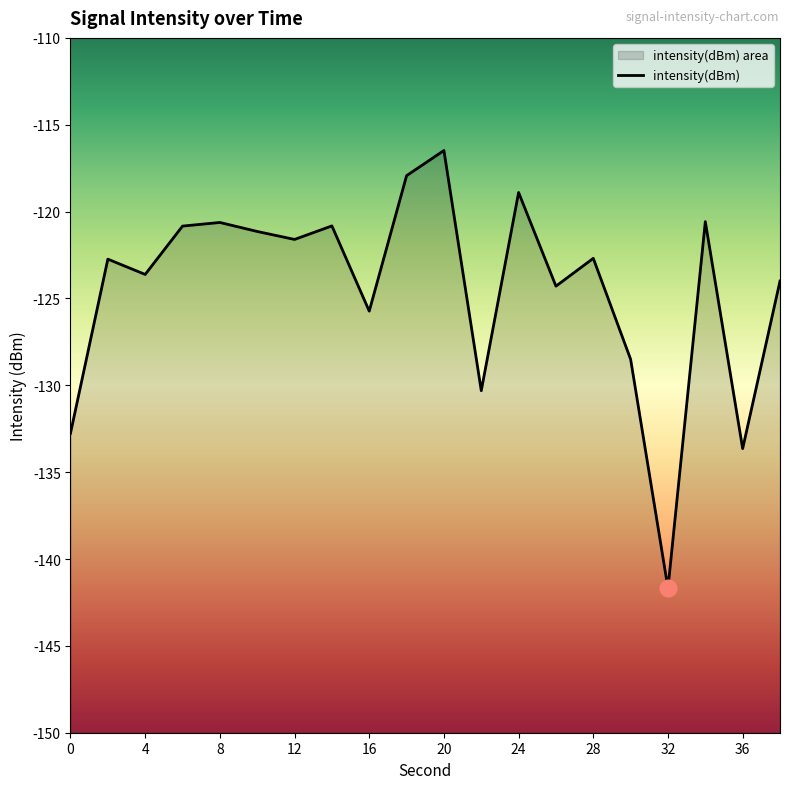

Between 0 and 34, which is larger?

34